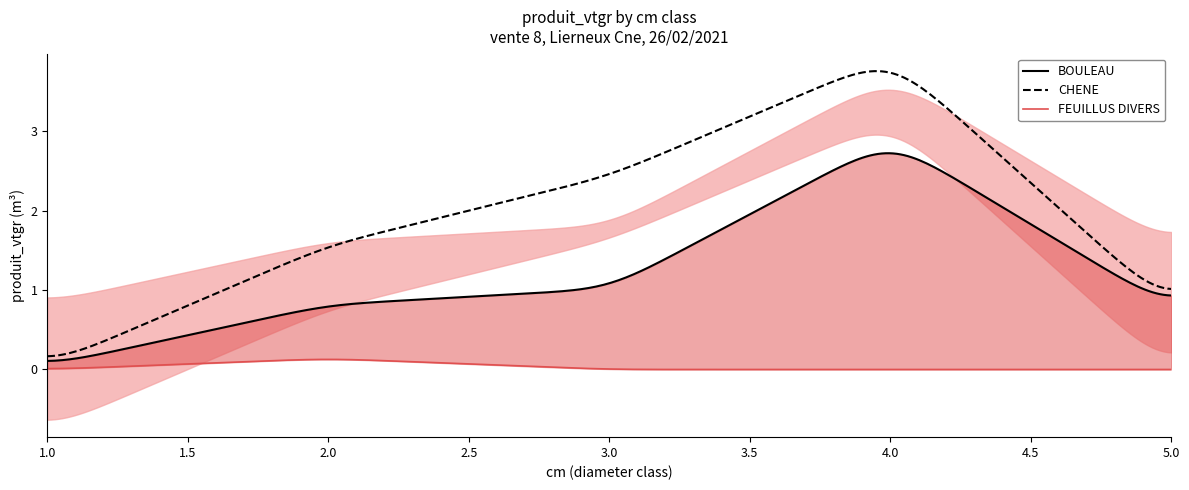

Between 4 and 2, which is larger?

4